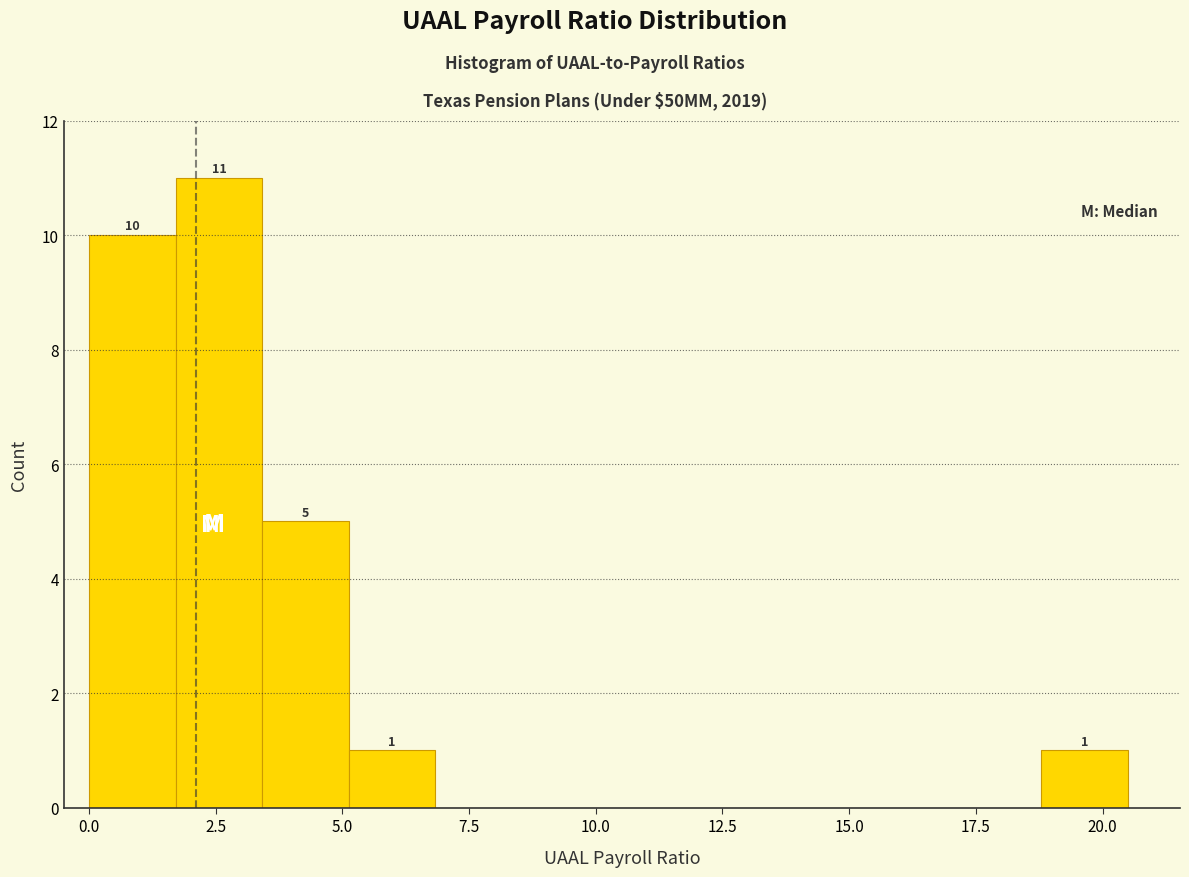

Read against the x-axis, roughly where is the centre of the tallest bar?

2.5